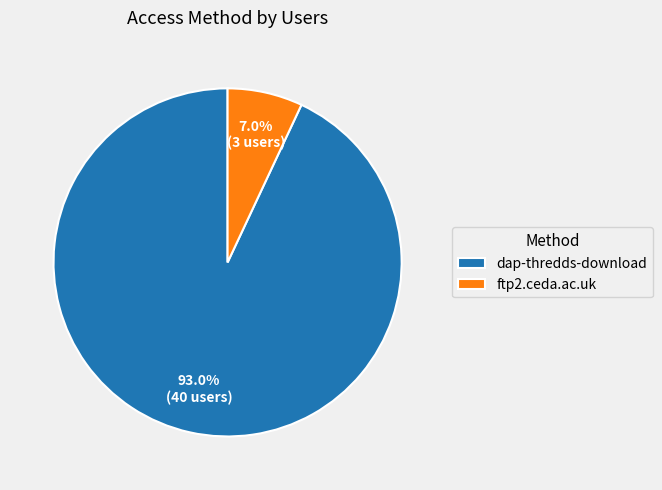

How many segments does this pie chart have?

2